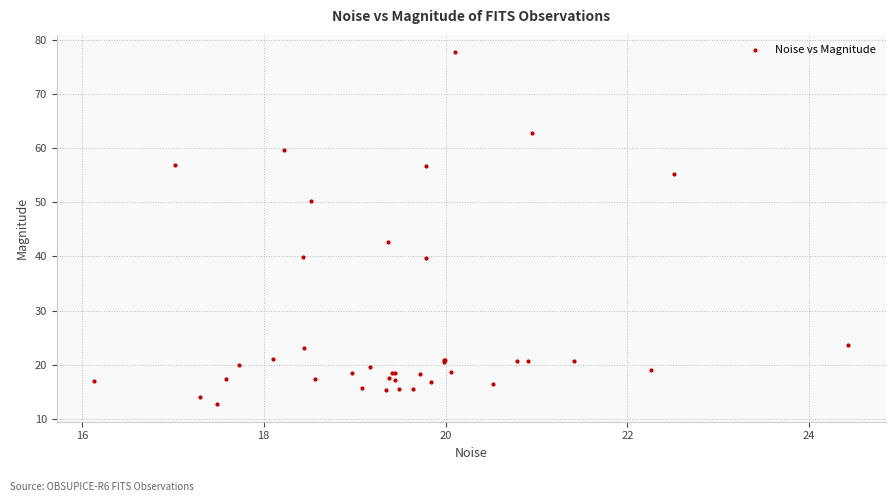

What Y value in the scatter plot is closest to 45?

42.7